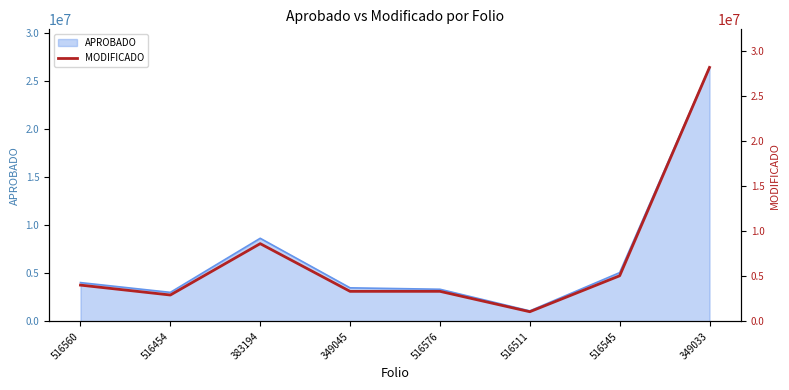

What is the lowest value of the APROBADO series?

1093102.6